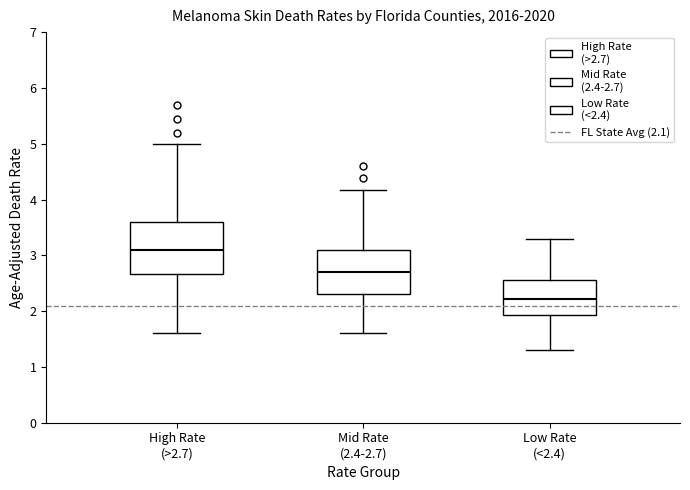

Where is the upper edge of the box for Mid Rate (2.4-2.7) on the y-axis? The values are not printed on the chart, so give them approximately, as read against the axis.

3.1